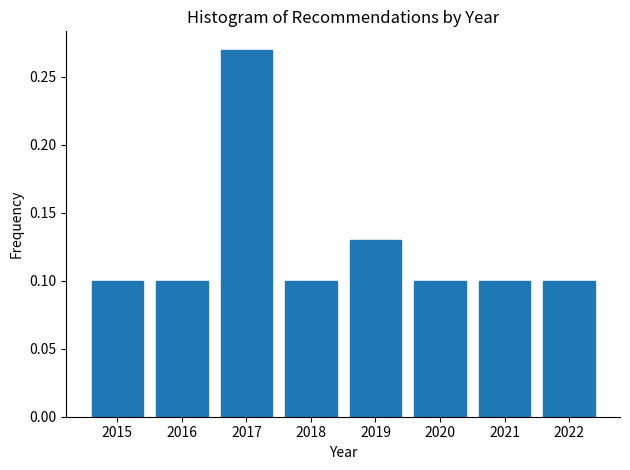

Reading left to right, list every bar in this chart as the range it spans on the x-axis followed by its height. The values are not printed on the chart, so give them approximately, as read against the axis.

2014.5 to 2015.5: 0.10
2015.5 to 2016.5: 0.10
2016.5 to 2017.5: 0.27
2017.5 to 2018.5: 0.10
2018.5 to 2019.5: 0.13
2019.5 to 2020.5: 0.10
2020.5 to 2021.5: 0.10
2021.5 to 2022.5: 0.10